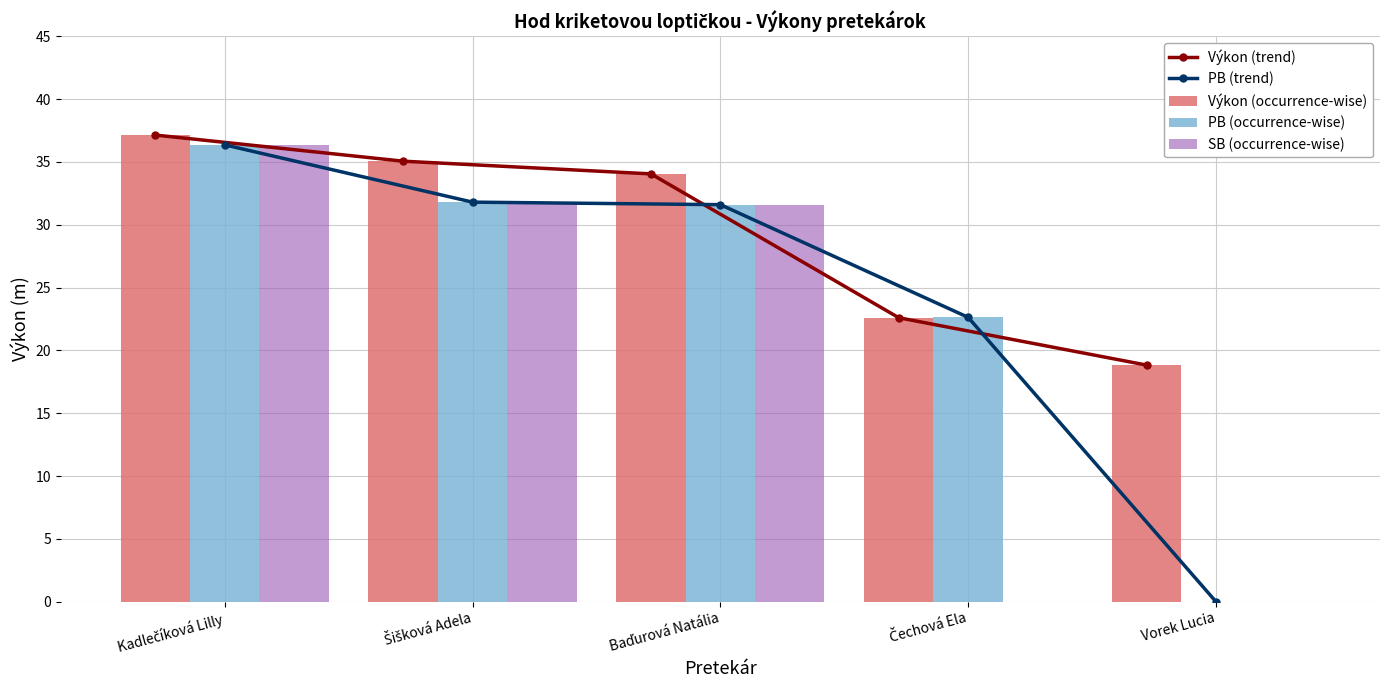

Reading left to right, what are all the values shown in this chart?

Výkon (trend): Kadlečíková Lilly=37.1	Šišková Adela=35.1	Baďurová Natália=34.0	Čechová Ela=22.6	Vorek Lucia=18.8
PB (trend): Kadlečíková Lilly=36.4	Šišková Adela=31.8	Baďurová Natália=31.6	Čechová Ela=22.6	Vorek Lucia=0.0
Výkon (occurrence-wise): Kadlečíková Lilly=37.1	Šišková Adela=35.1	Baďurová Natália=34.0	Čechová Ela=22.6	Vorek Lucia=18.8
PB (occurrence-wise): Kadlečíková Lilly=36.4	Šišková Adela=31.8	Baďurová Natália=31.6	Čechová Ela=22.6	Vorek Lucia=0.0
SB (occurrence-wise): Kadlečíková Lilly=36.4	Šišková Adela=31.8	Baďurová Natália=31.6	Čechová Ela=0.0	Vorek Lucia=0.0